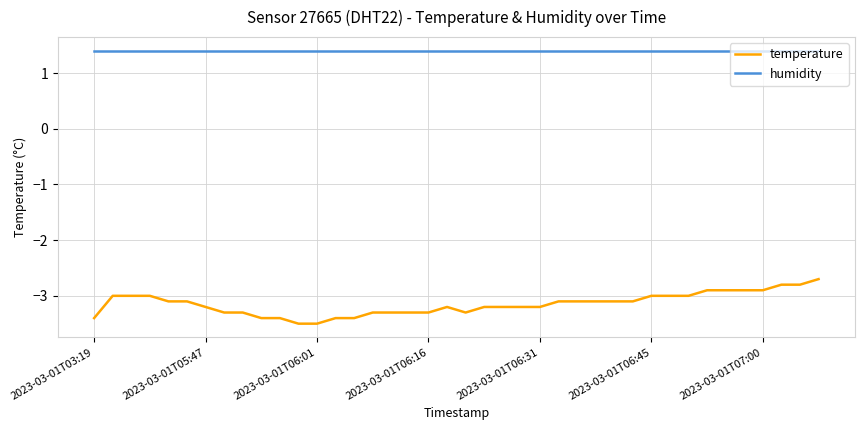

Which series has the widest spread of values?

temperature